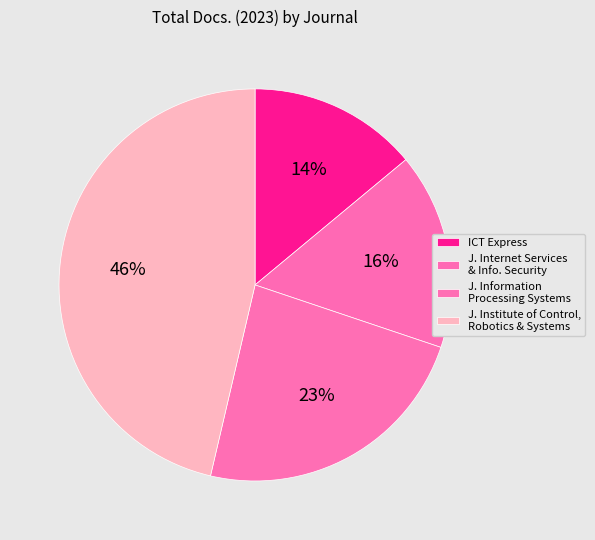

How many slices are in this pie chart?

4